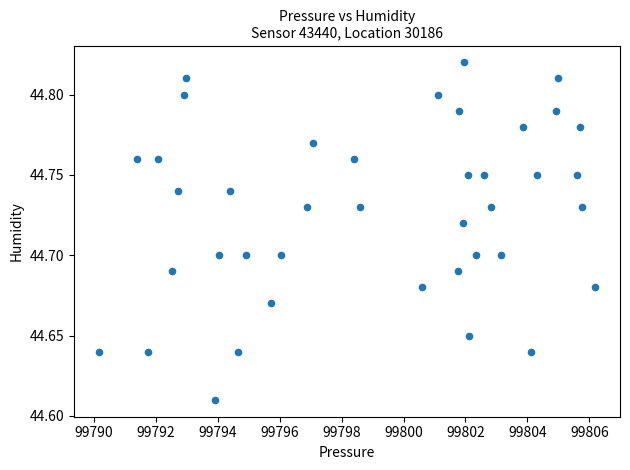

What is the range of X values (max minus min)?

16.0